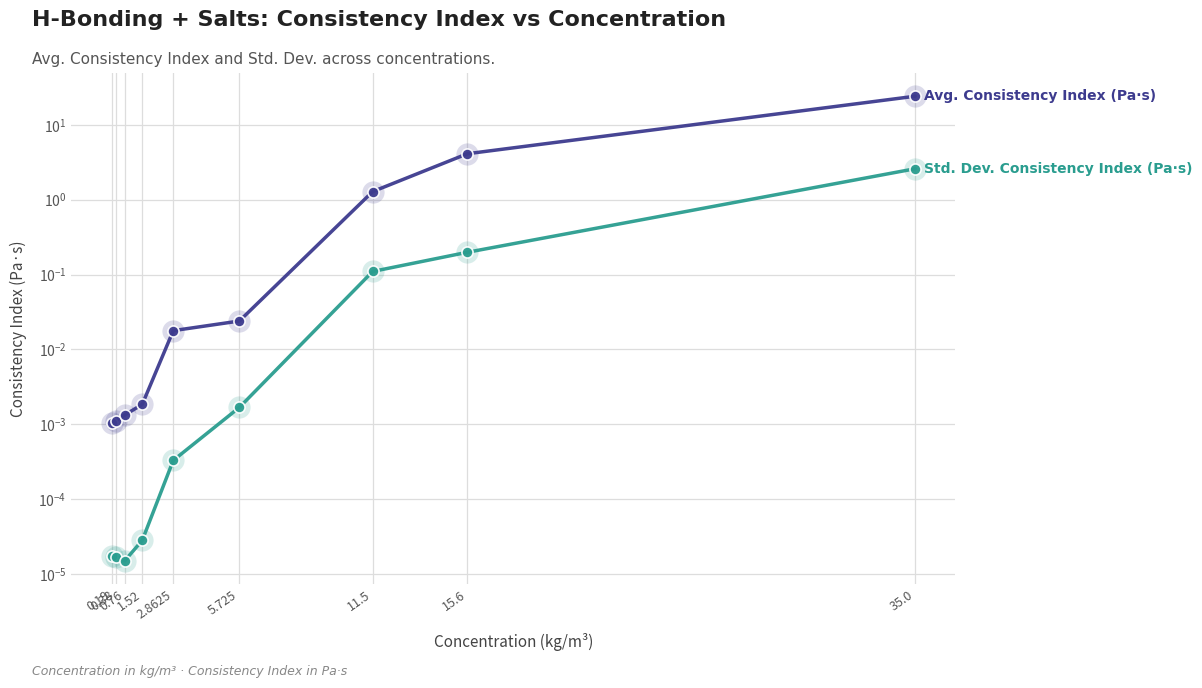

Is the value of Avg. Consistency Index (Pa·s) at 35.0 greater than the value of Std. Dev. Consistency Index (Pa·s) at 35.0?

Yes